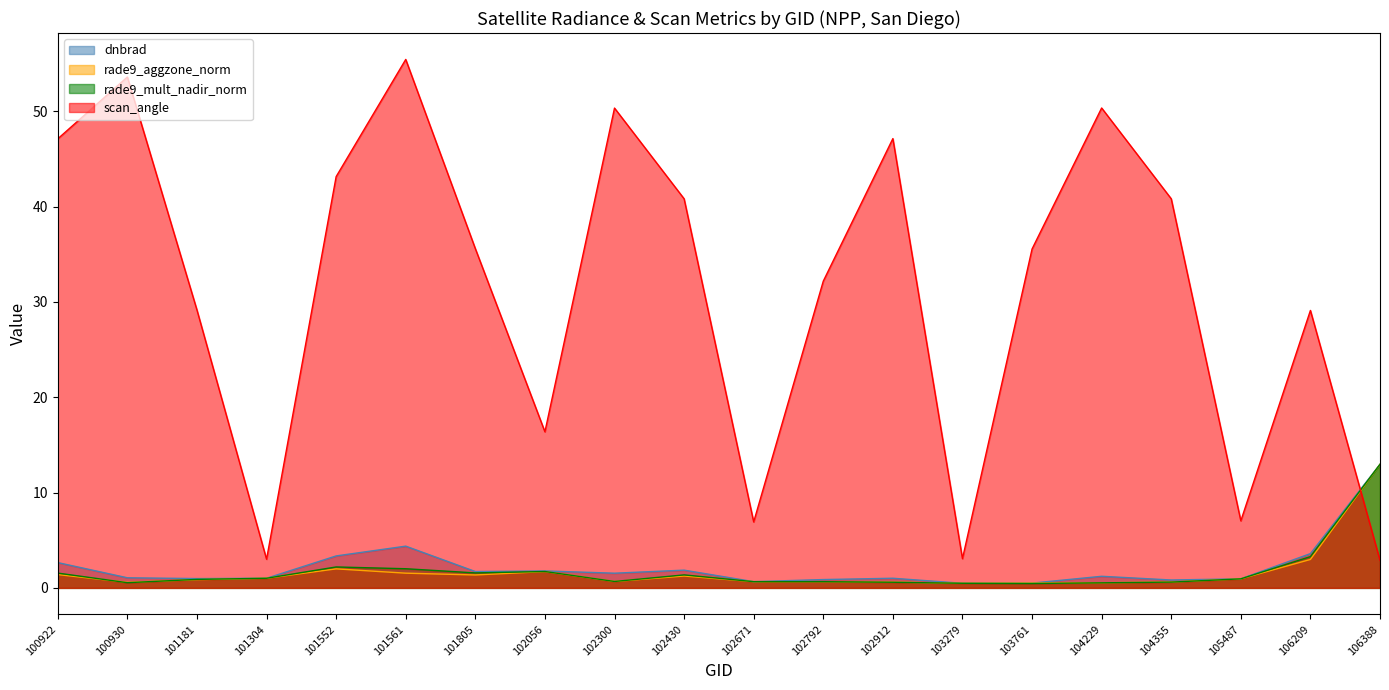

What is the total value across all series at 105487?

9.9